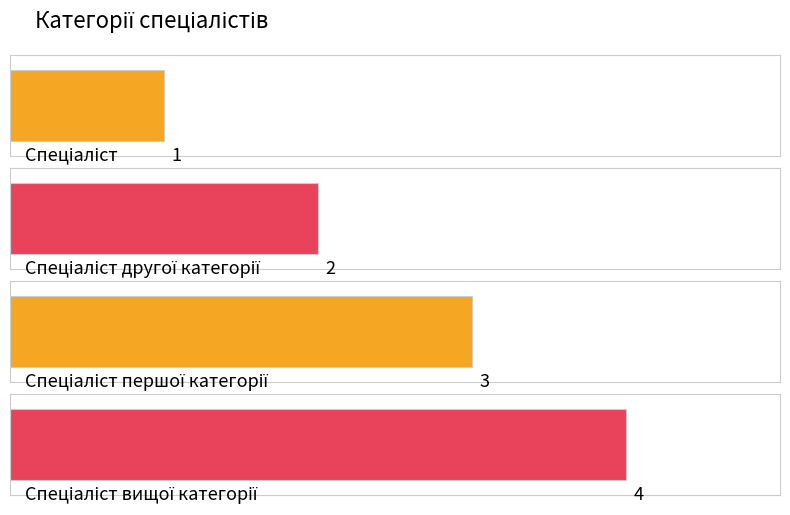

Which has a higher value, Спеціаліст вищої категорії or Спеціаліст?

Спеціаліст вищої категорії